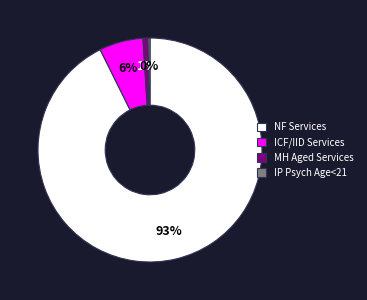

What is the largest slice in the pie chart?

NF Services